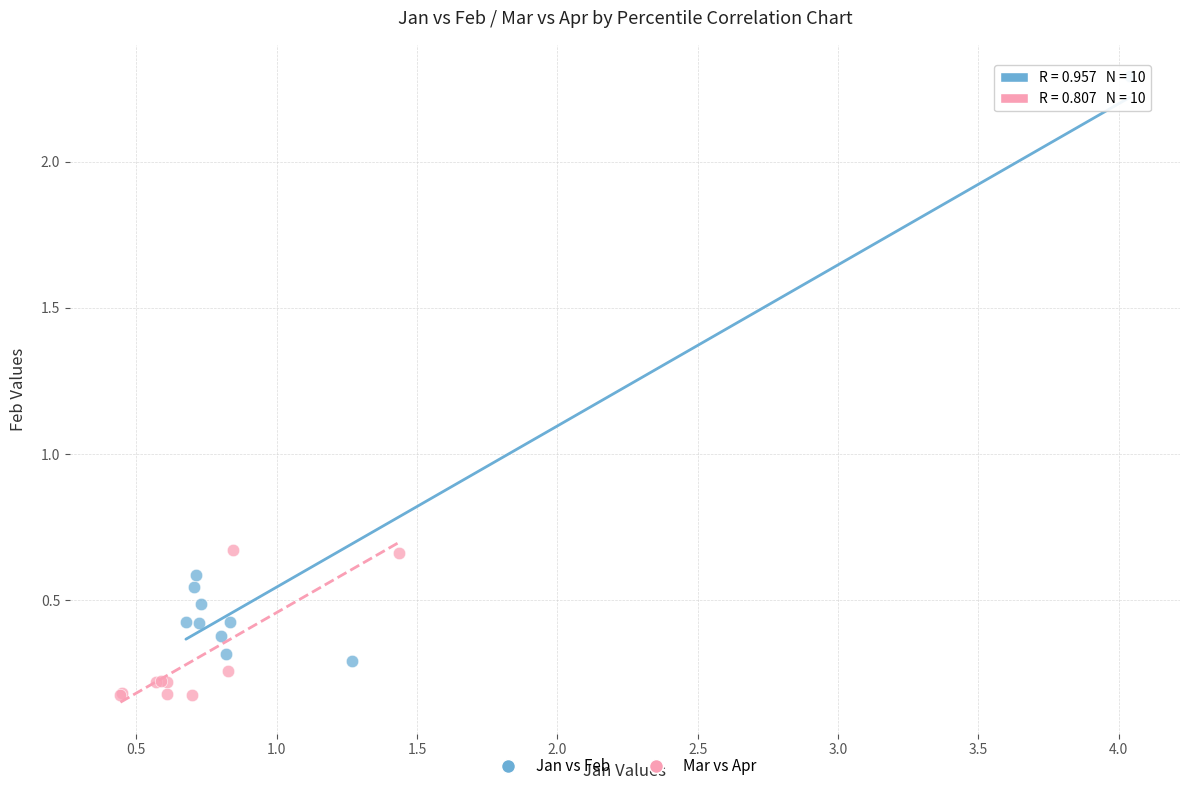

Which series contains the lowest Y value?

Mar vs Apr